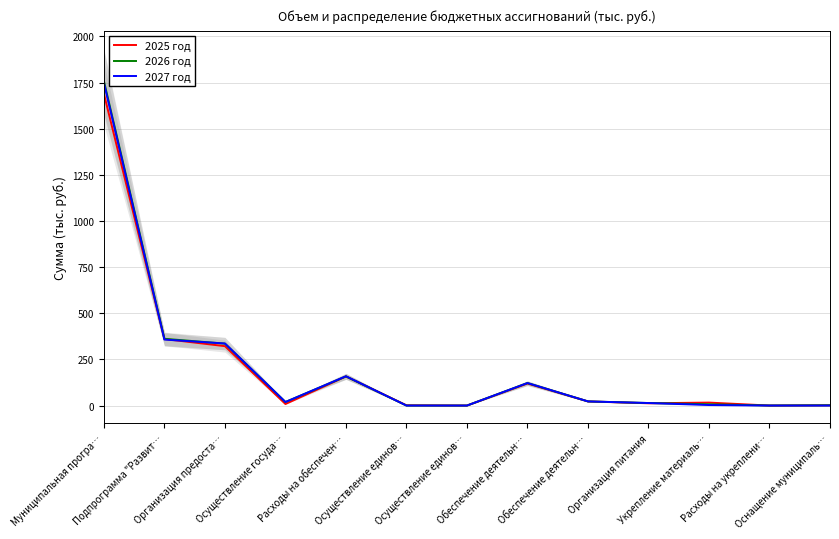

The value of 2025 год at Осуществление единов… is 0.0. True or false?

False